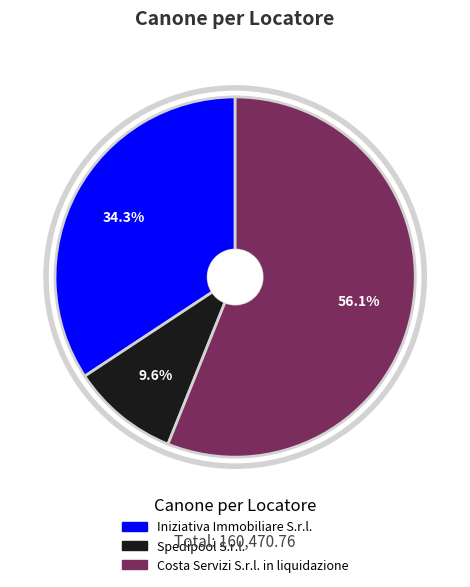

Does Iniziativa Immobiliare S.r.l. represent more than half of the total?

No